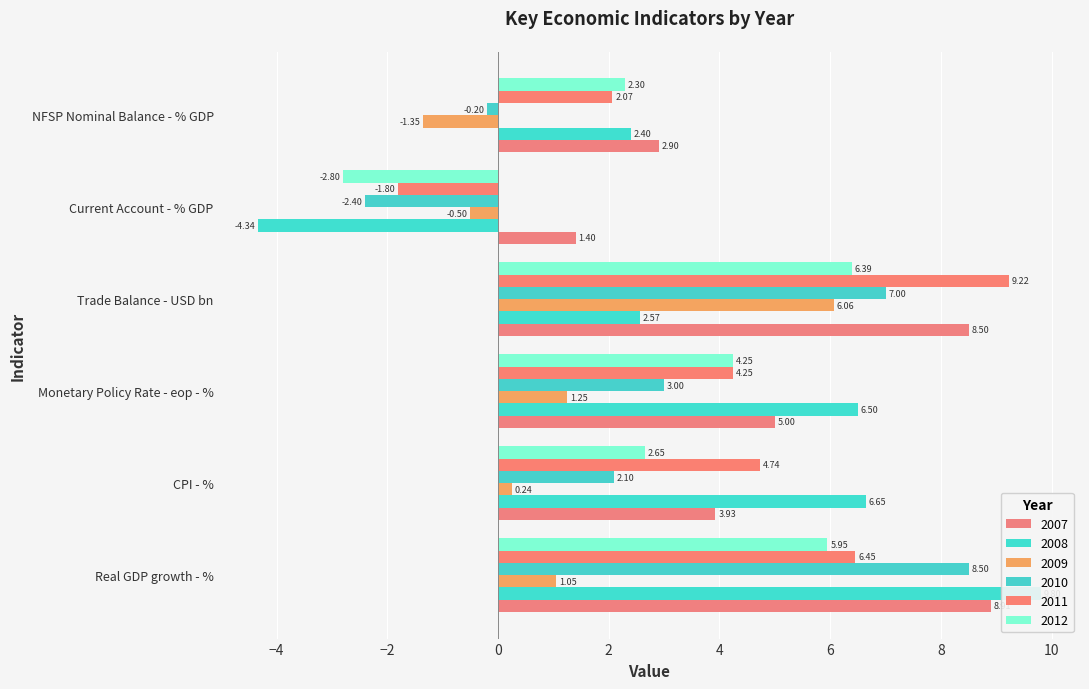

Is the value of 2012 at NFSP Nominal Balance - % GDP greater than the value of 2008 at Monetary Policy Rate - eop - %?

No